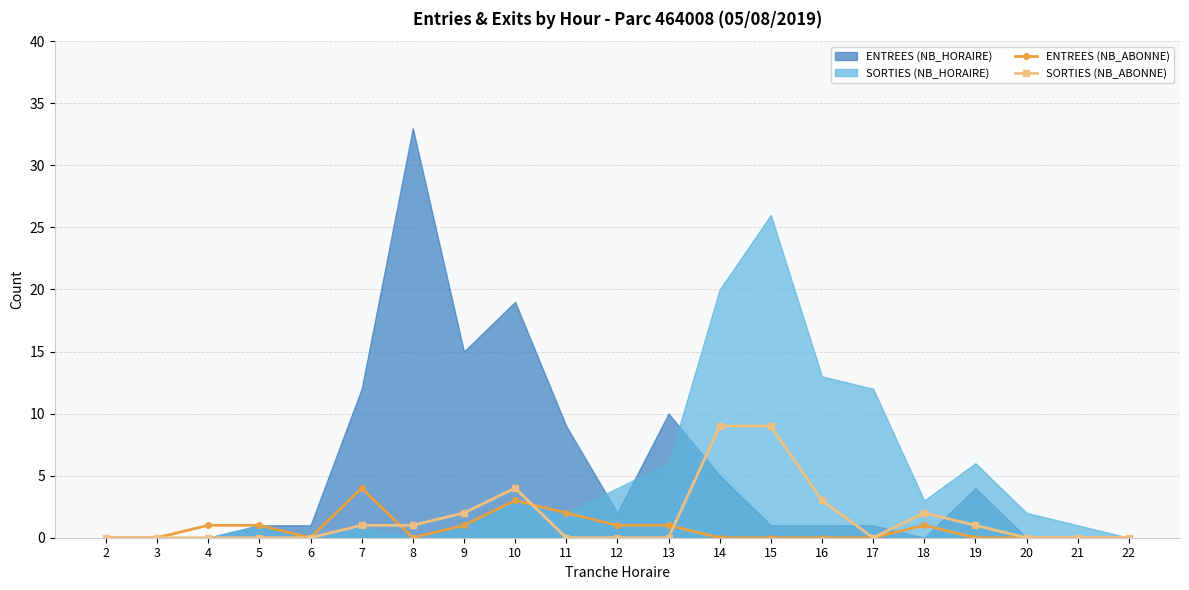

What is the maximum value for SORTIES (NB_ABONNE)?

9